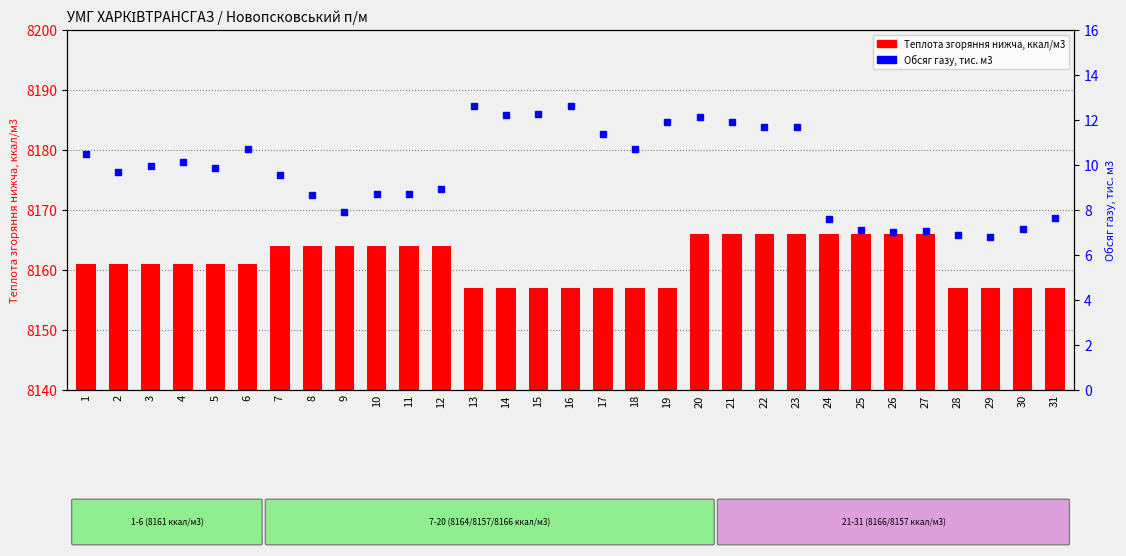

Which series changed the most between 5 and 30?

Теплота згоряння нижча, ккал/м3